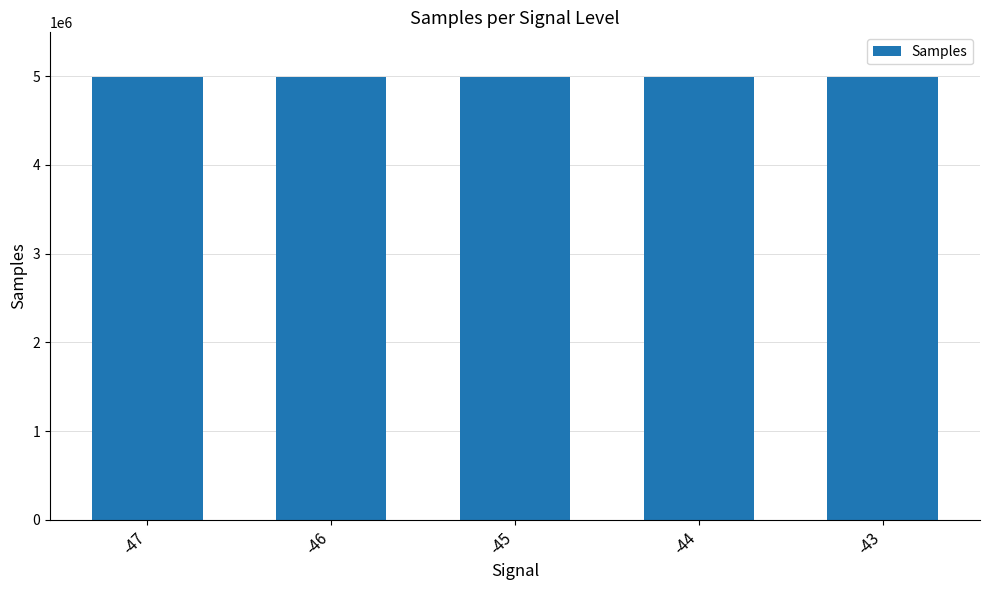

What is the sum of all values?

24971089